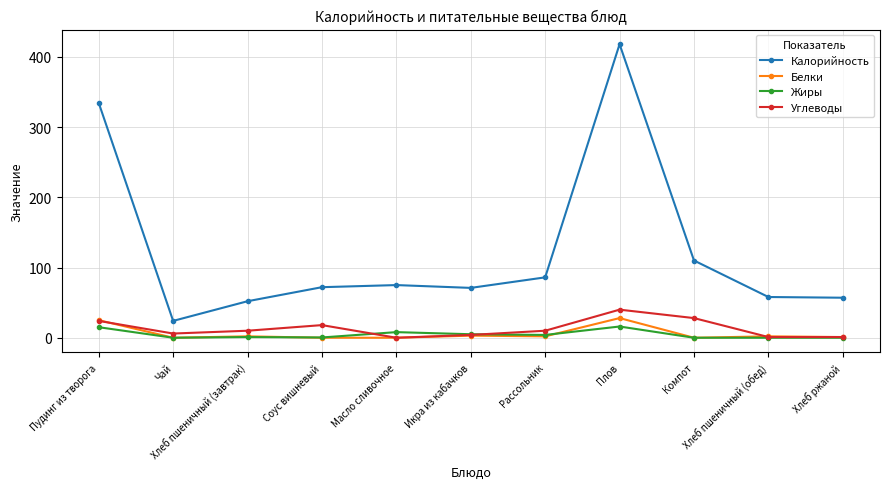

At how many categories does at least one series exceed 327?

2